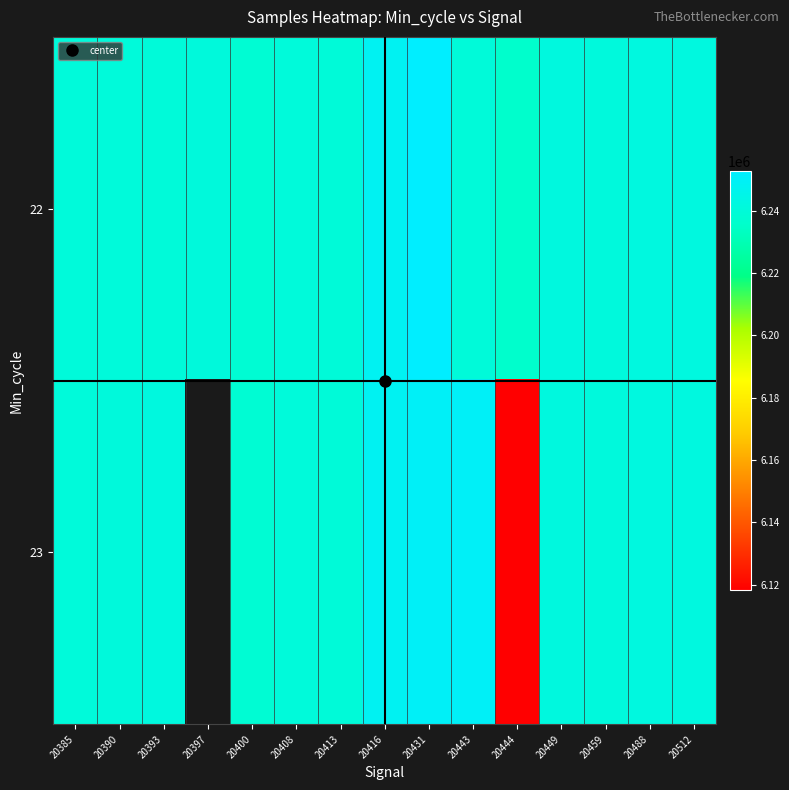

At which label does 22 first exceed 6240545?

20397